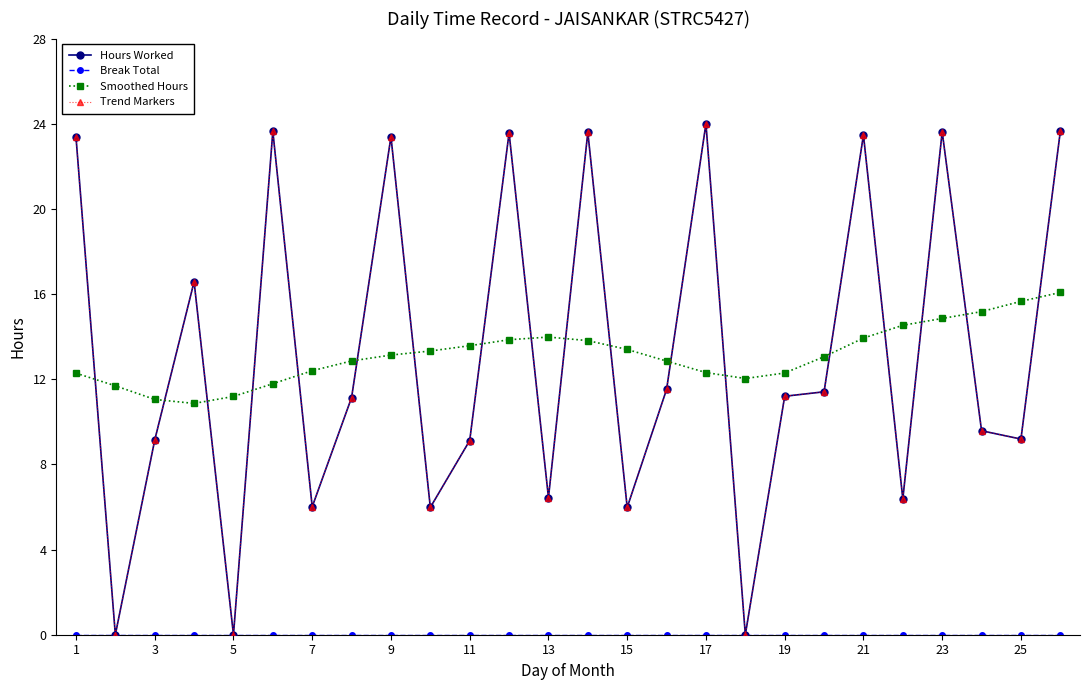

What is the maximum value shown in the chart?

24.0